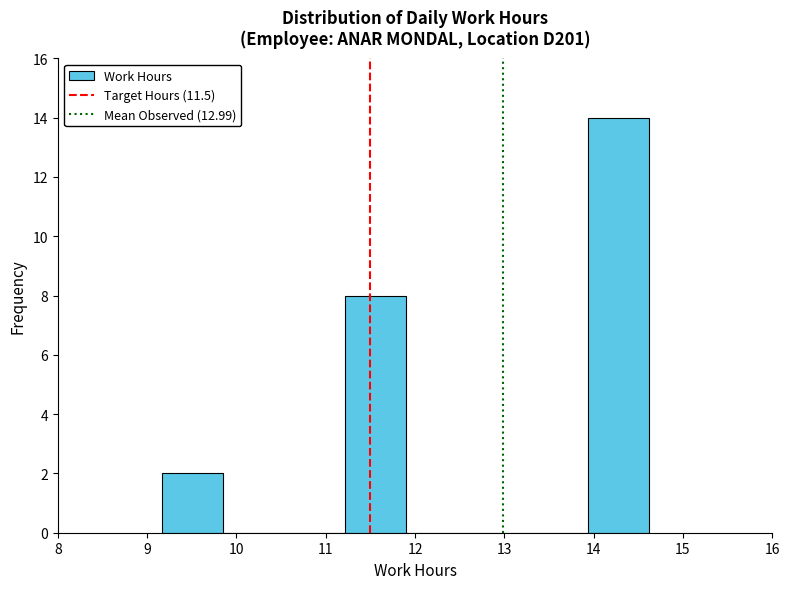

Reading left to right, transcribe this chart: for each bar, give the range it covers on the x-axis and its height. Neither the bar edges nor the heights are printed on the chart, so give them approximately, as read against the axes.

9.2 to 9.9: 2
9.9 to 10.5: 0
10.5 to 11.2: 0
11.2 to 11.9: 8
11.9 to 12.6: 0
12.6 to 13.3: 0
13.3 to 13.9: 0
13.9 to 14.6: 14